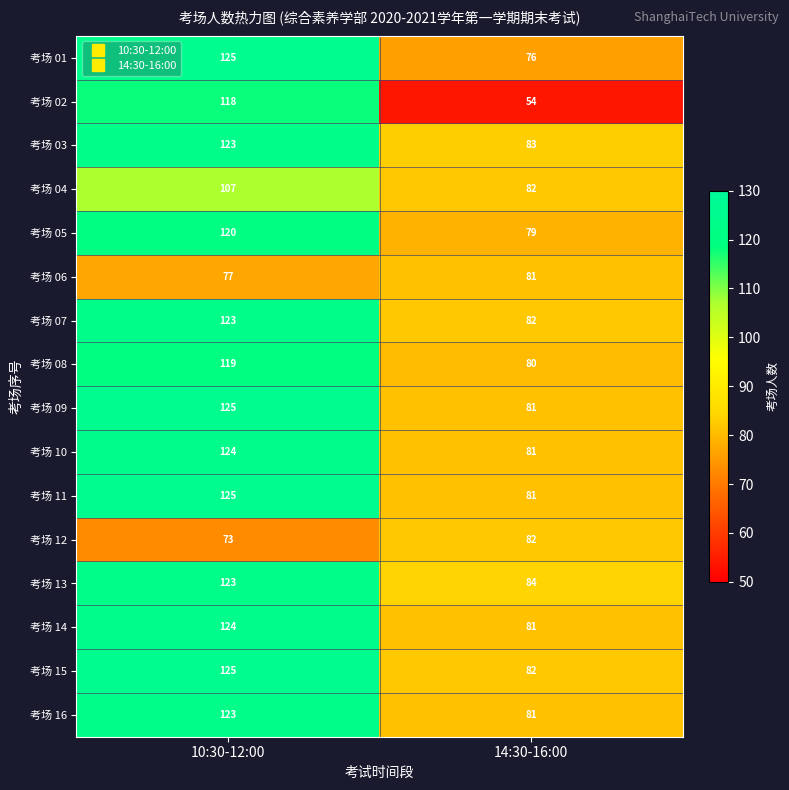

What value does the 考场 06 series have at 14:30-16:00?

81